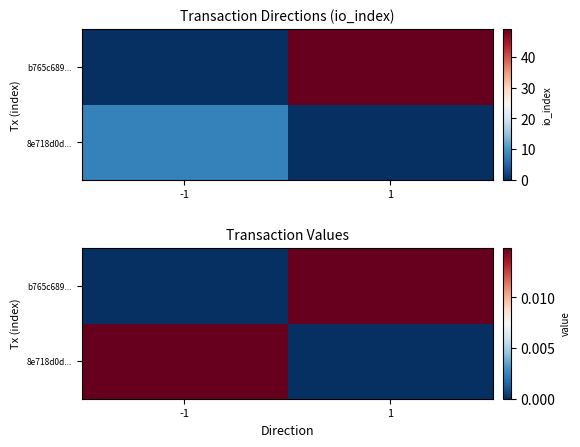

Between -1 and 1, which series saw the biggest shift?

8e718d0d...